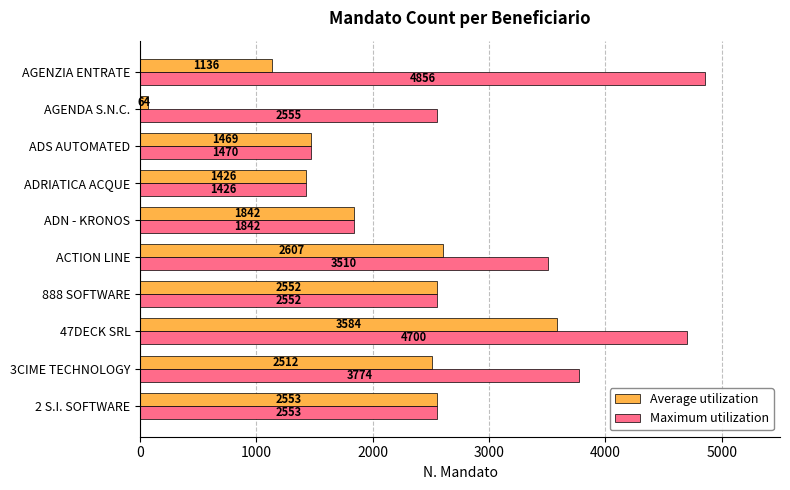

What are all the series names shown in the legend?

Average utilization, Maximum utilization